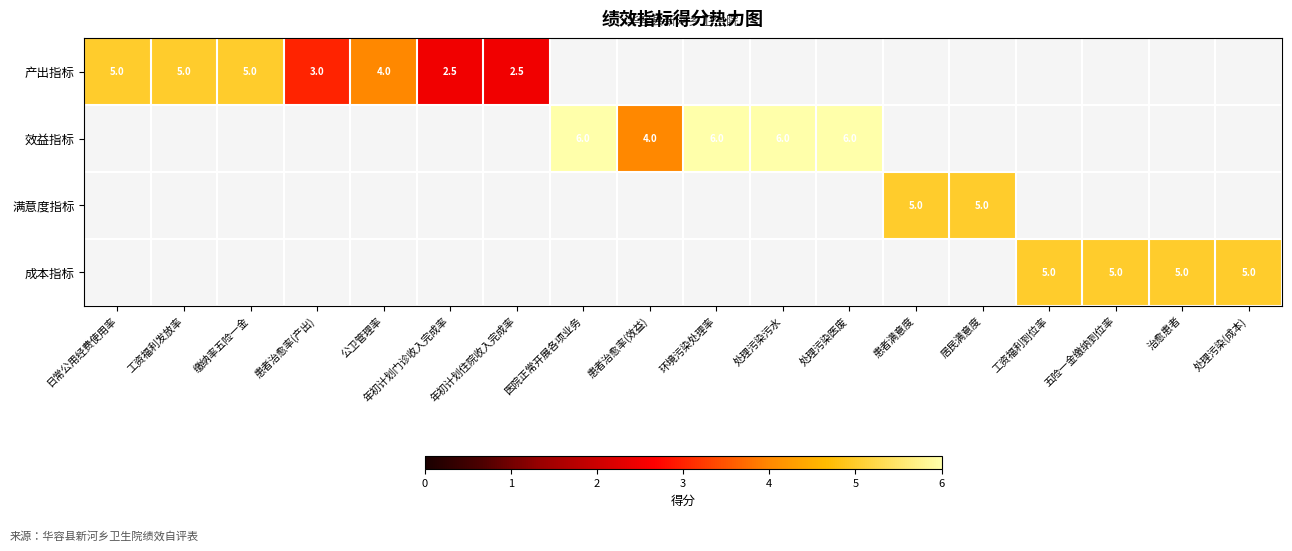

True or false: 成本指标 has a value of 2.8 at 治愈患者.

False